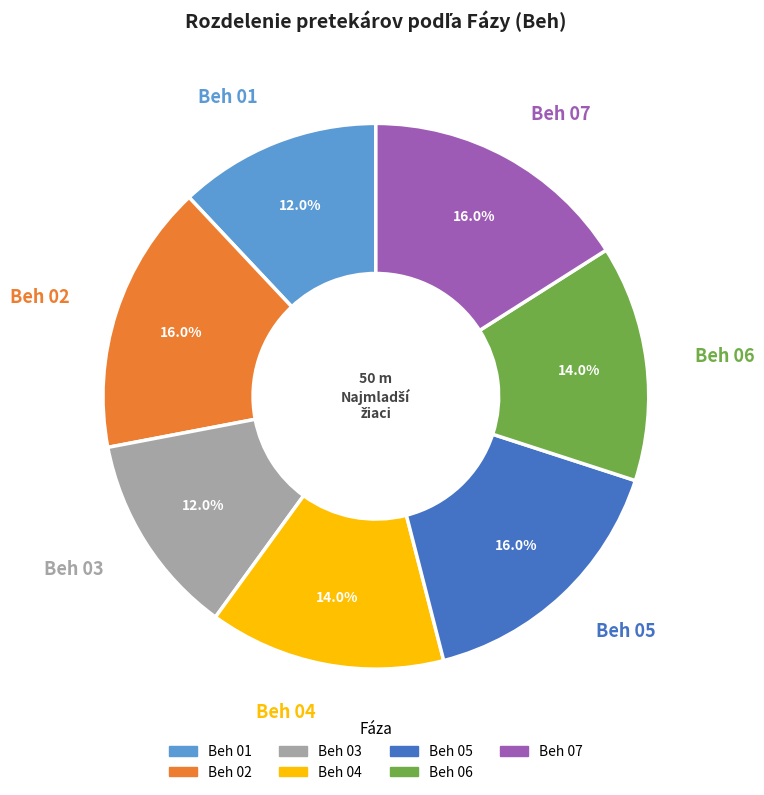

Does Beh 04 account for over 50% of the chart?

No